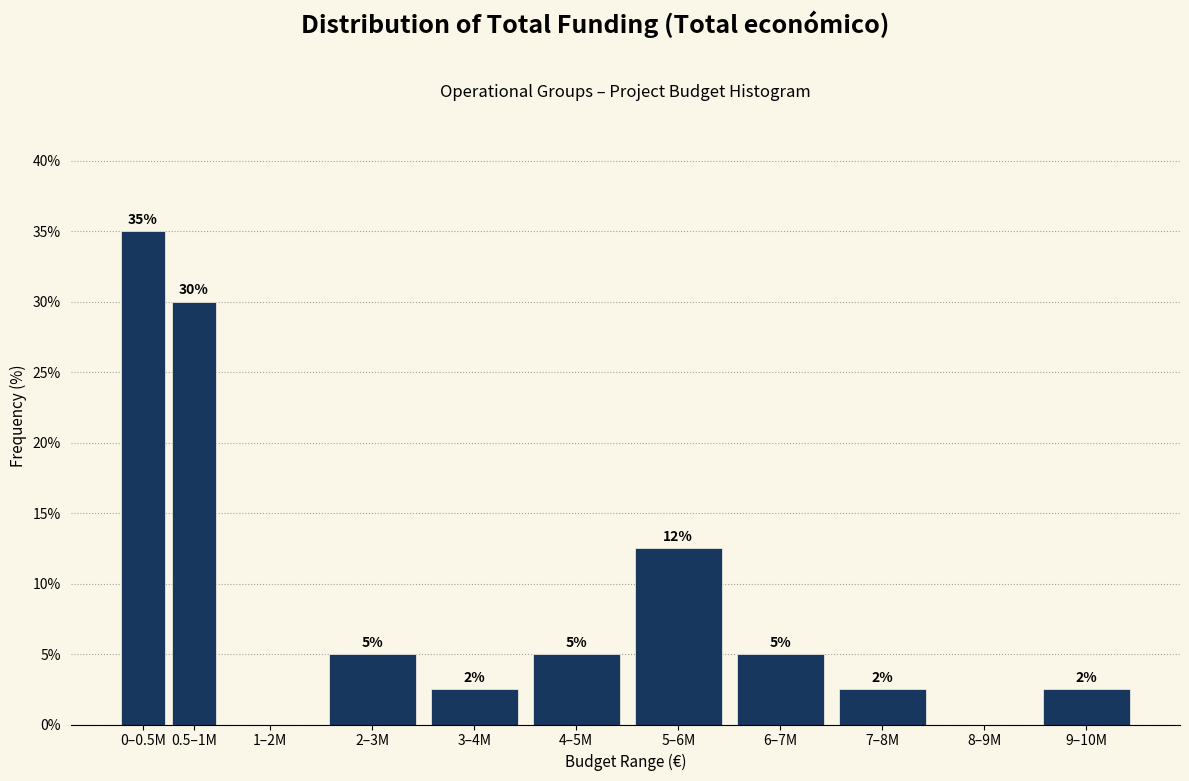

Read the value at 6–7M.

5.0